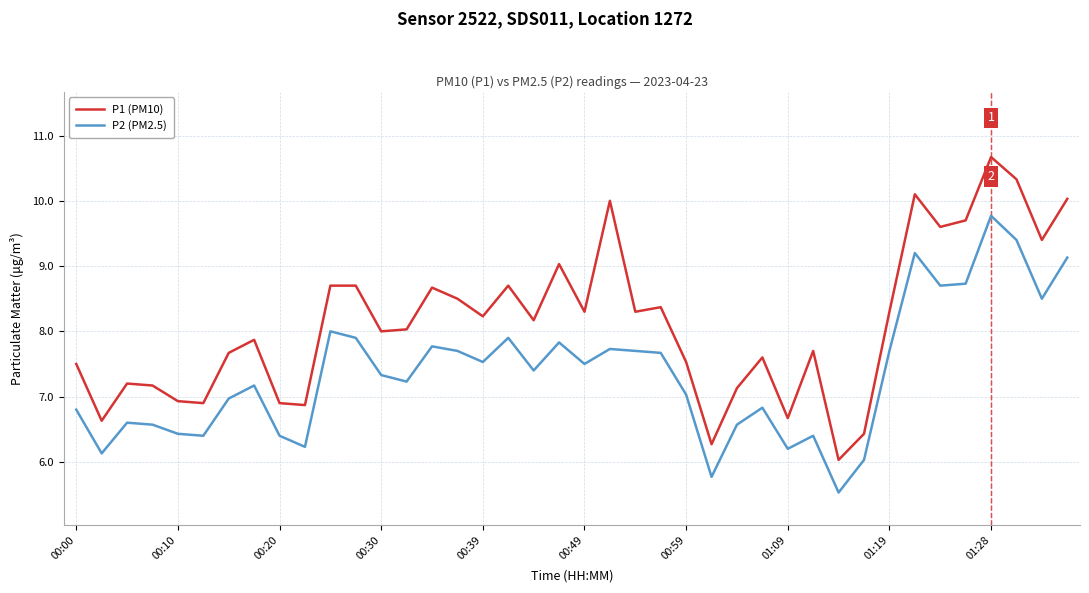

What is the minimum value shown in the chart?

5.5